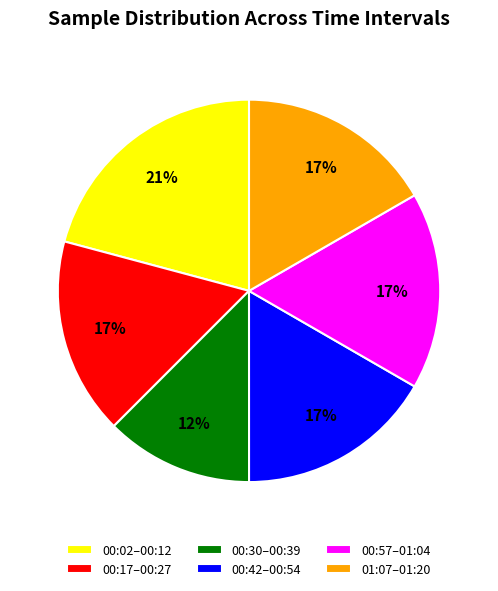

Is there a majority slice in this chart?

No